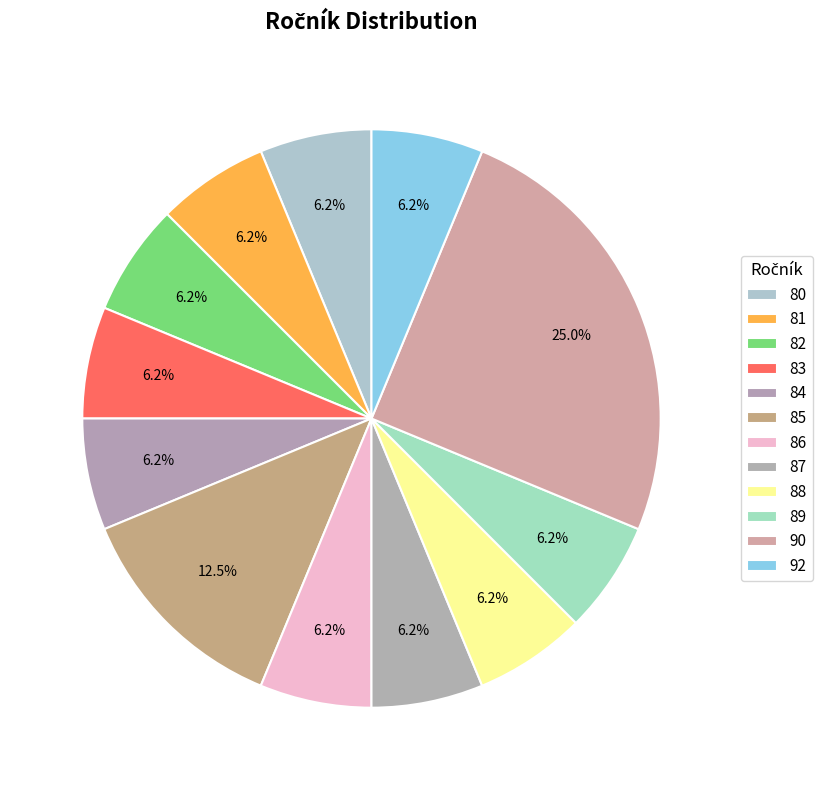

Rank the categories by value from lowest to highest.

80, 81, 82, 83, 84, 86, 87, 88, 89, 92, 85, 90